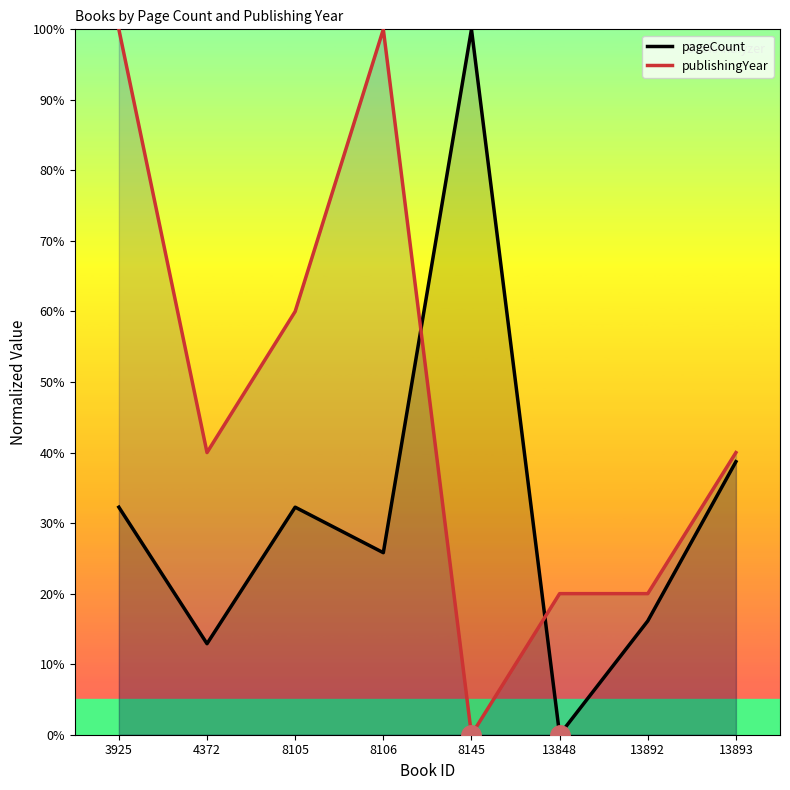

What is the spread (max minus min) of values at 8145?

100.0